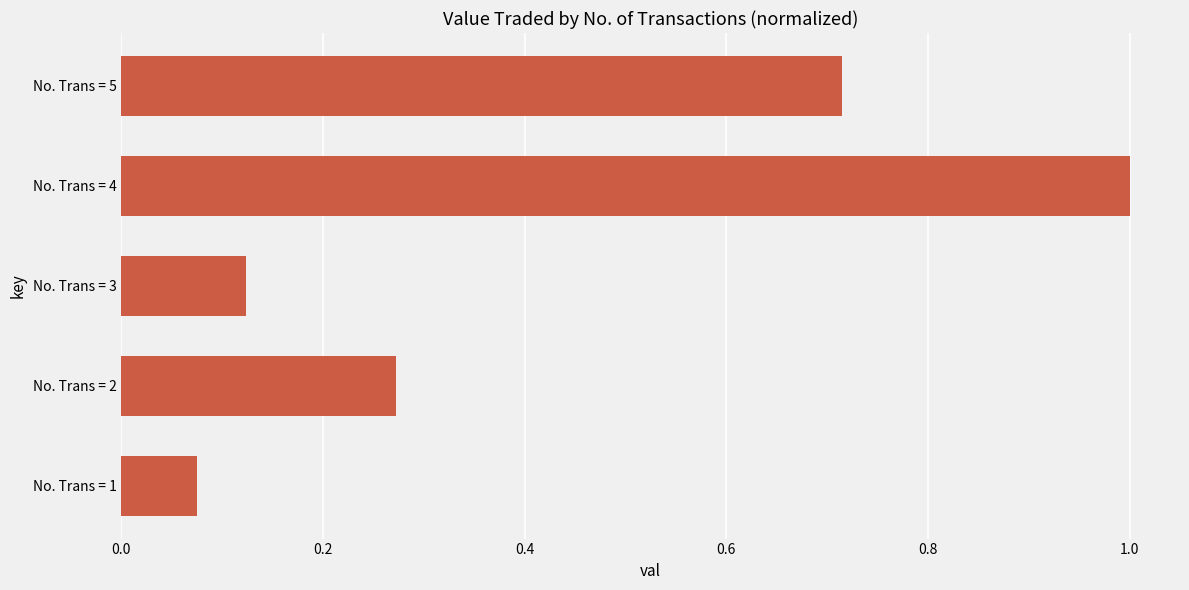

Rank the categories by value from highest to lowest.

No. Trans = 4, No. Trans = 5, No. Trans = 2, No. Trans = 3, No. Trans = 1